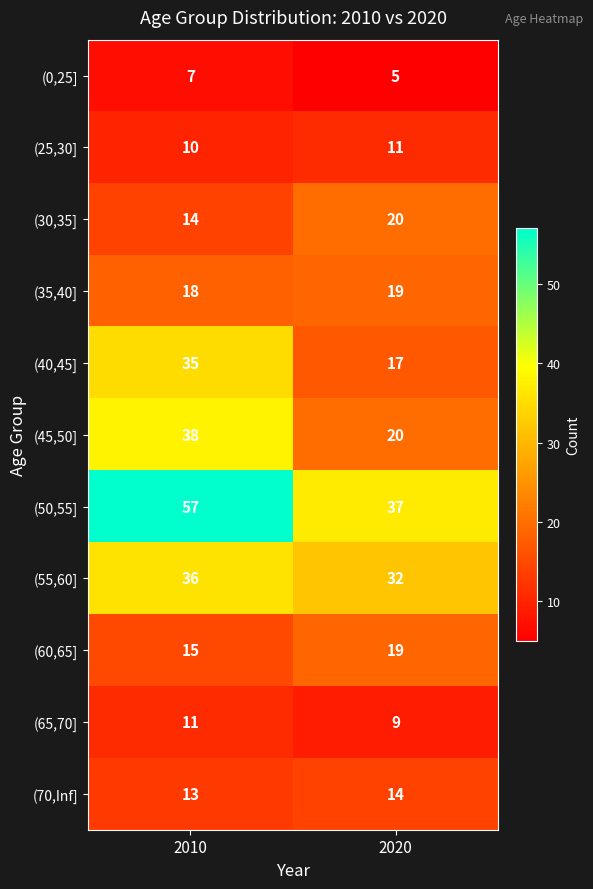

What is the difference between the (50,55] values at 2010 and 2020?

20